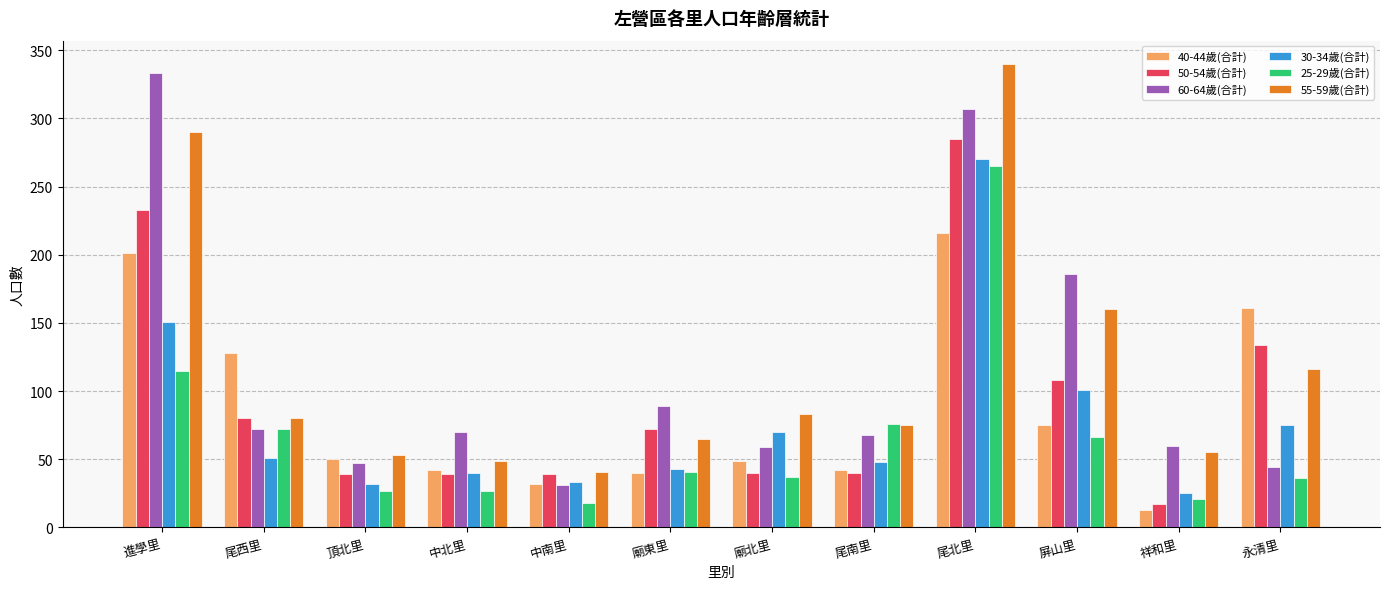

What is the value of the 60-64歲(合計) bar at the 5th from the left?

31